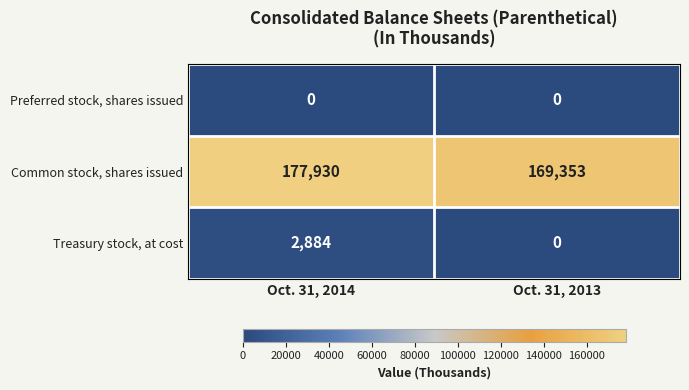

Reading left to right, list all the values displayed in this chart.

Preferred stock, shares issued: Oct. 31, 2014=0	Oct. 31, 2013=0
Common stock, shares issued: Oct. 31, 2014=177930	Oct. 31, 2013=169353
Treasury stock, at cost: Oct. 31, 2014=2884	Oct. 31, 2013=0